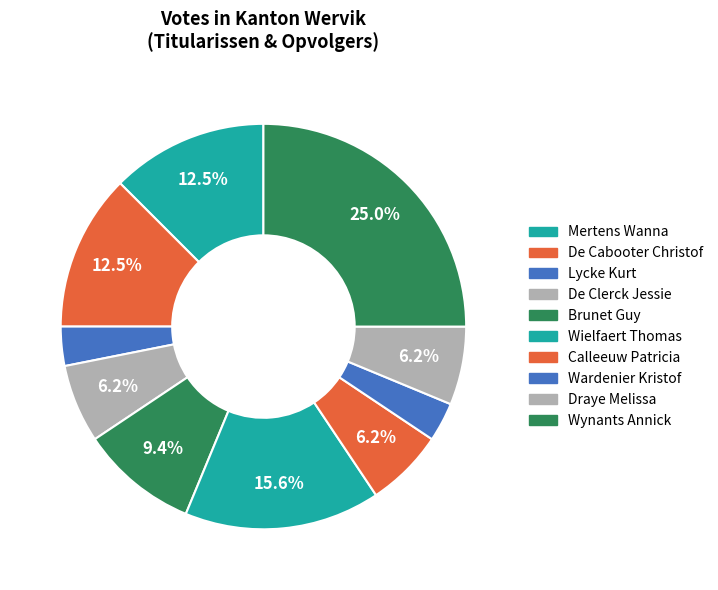

Does Draye Melissa account for over 50% of the chart?

No